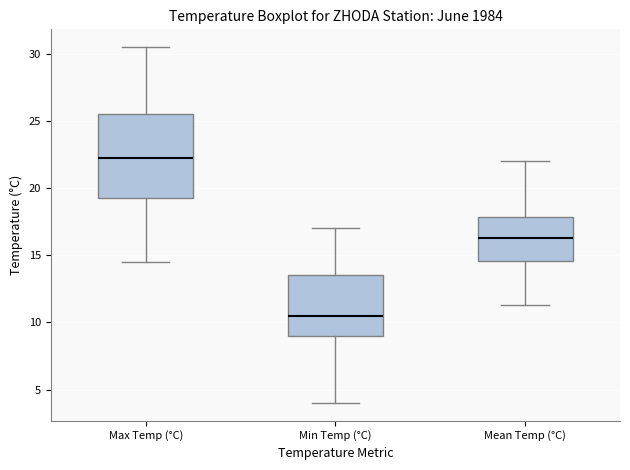

Reading left to right, read every box against the y-axis: the position of its median line, the range the box covers, and the ends of its whiskers. The values are not printed on the chart, so give them approximately, as read against the axis.

Max Temp (°C): median 22.5, box 19.5 to 25.5, whiskers 14.5 to 30.5
Min Temp (°C): median 10.5, box 9.0 to 13.5, whiskers 4.0 to 17.0
Mean Temp (°C): median 16.5, box 14.5 to 18.0, whiskers 11.5 to 22.0